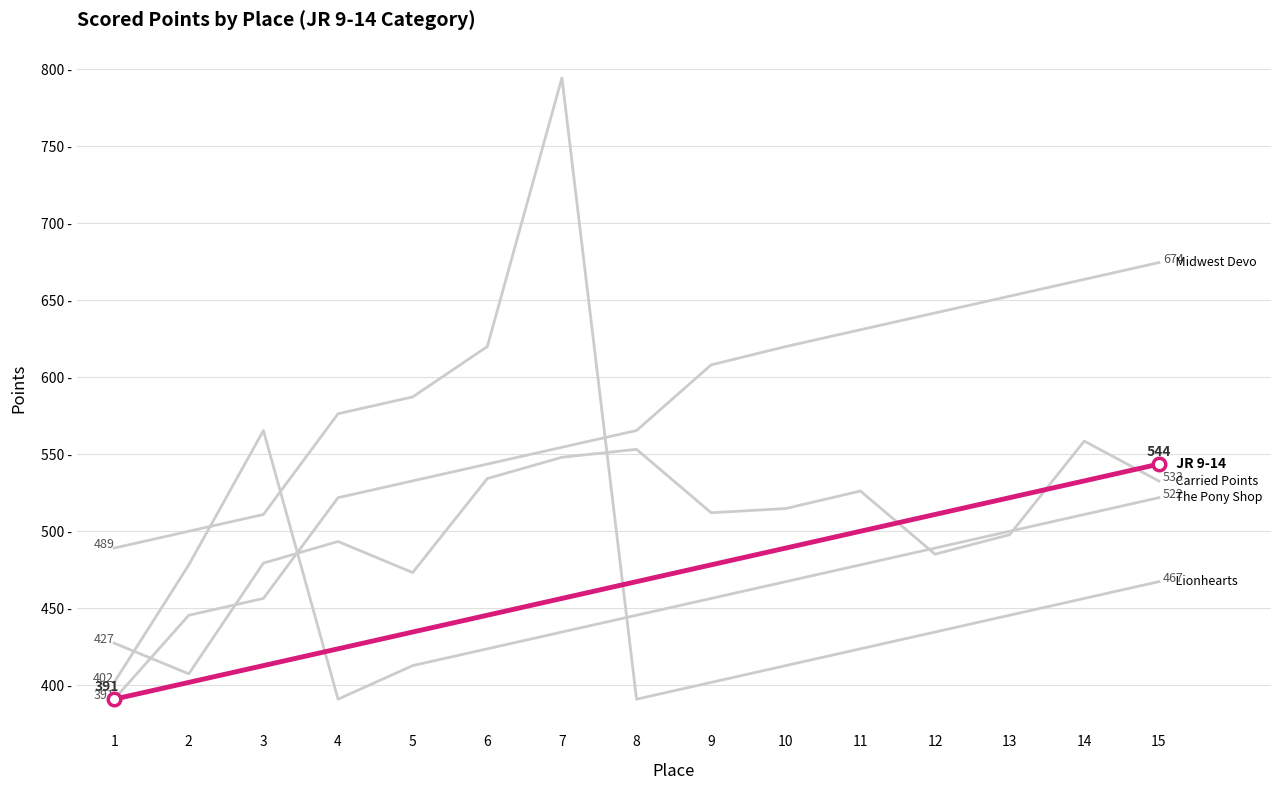

How many lines are shown in the chart?

5